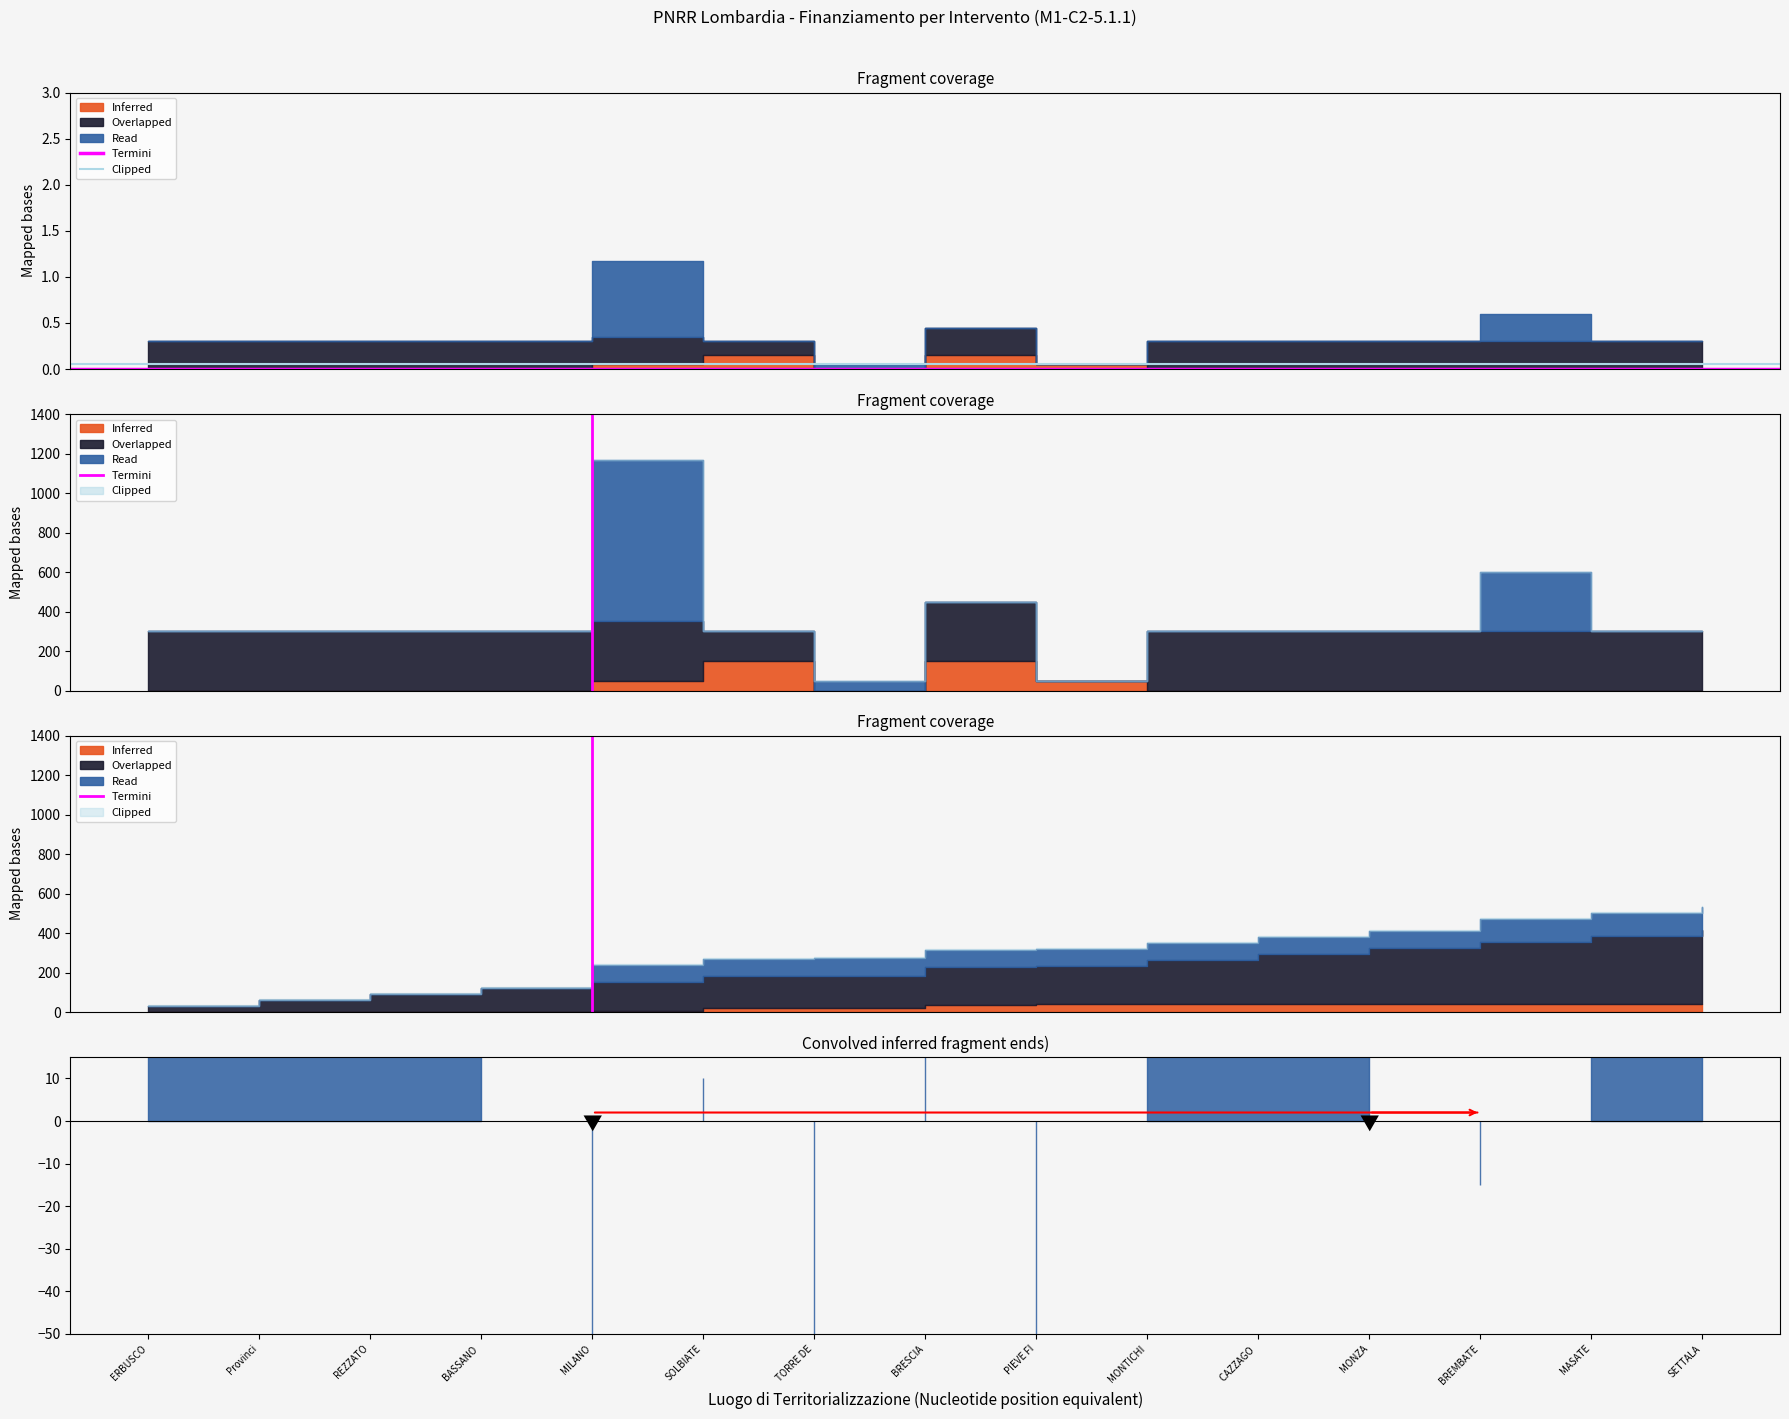

What is the label of the 2nd point from the left?

Provinci